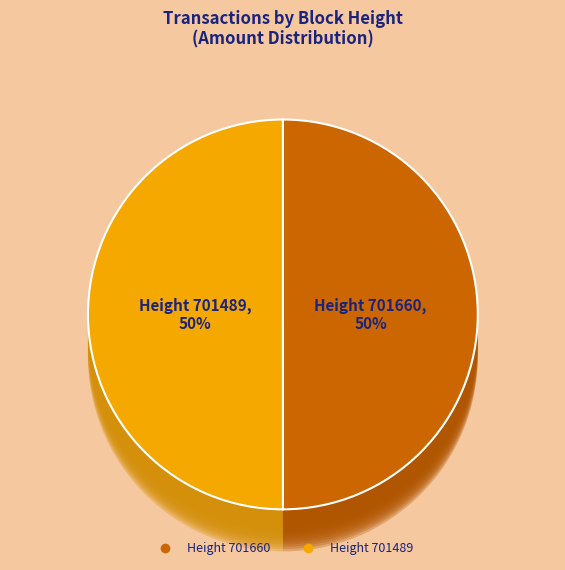

Count the number of slices in the pie.

2